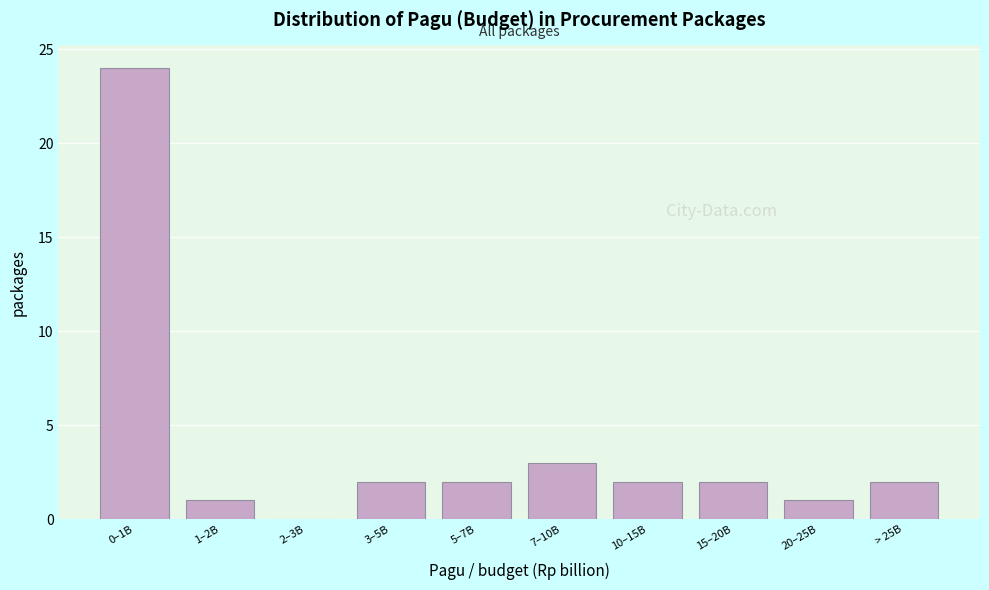

Reading left to right, what are all the values shown in this chart?

0–1B=24	1–2B=1	2–3B=0	3–5B=2	5–7B=2	7–10B=3	10–15B=2	15–20B=2	20–25B=1	> 25B=2